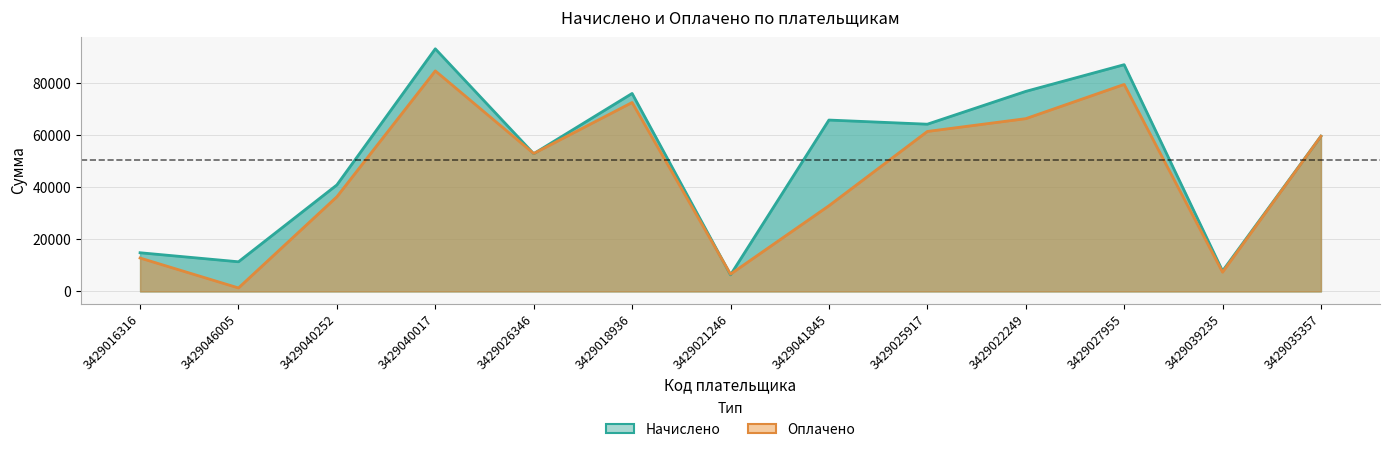

Reading left to right, transcribe all the data shown in this chart.

Начислено: 3429016316=14883.0	3429046005=11409.7	3429040252=40959.0	3429040017=93291.0	3429026346=52965.0	3429018936=76131.0	3429021246=6382.5	3429041845=65901.0	3429025917=64308.0	3429022249=76923.0	3429027955=87186.0	3429039235=7879.5	3429035357=59697.0
Оплачено: 3429016316=12853.5	3429046005=1350.0	3429040252=36408.5	3429040017=84810.0	3429026346=53037.5	3429018936=72654.0	3429021246=6659.5	3429041845=32950.5	3429025917=61512.0	3429022249=66433.5	3429027955=79602.0	3429039235=7416.0	3429035357=59697.0